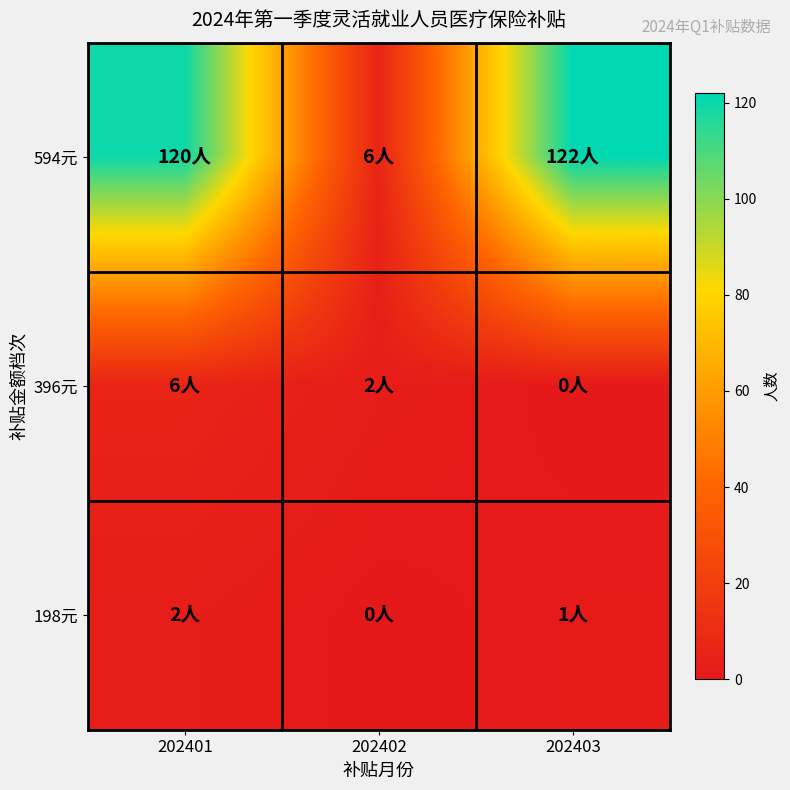

Which series changed the most between 202401 and 202402?

594元